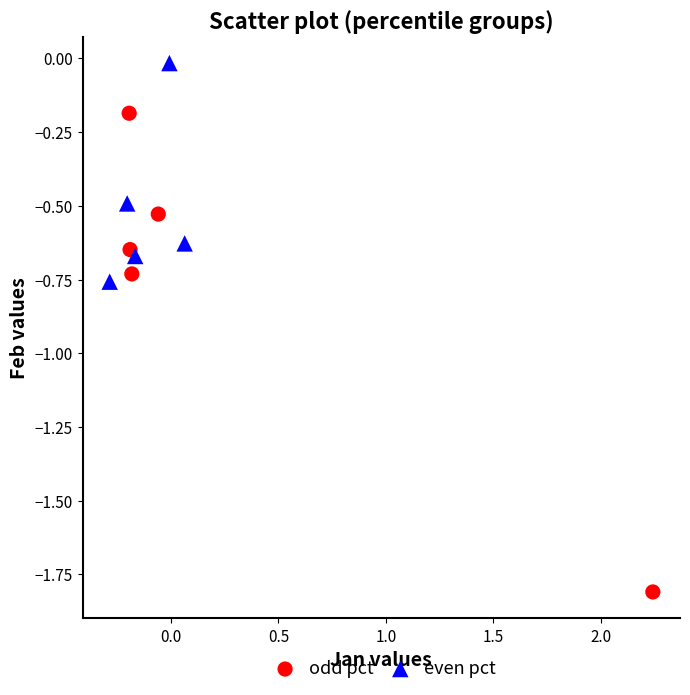

Which series contains the lowest Y value?

odd pct